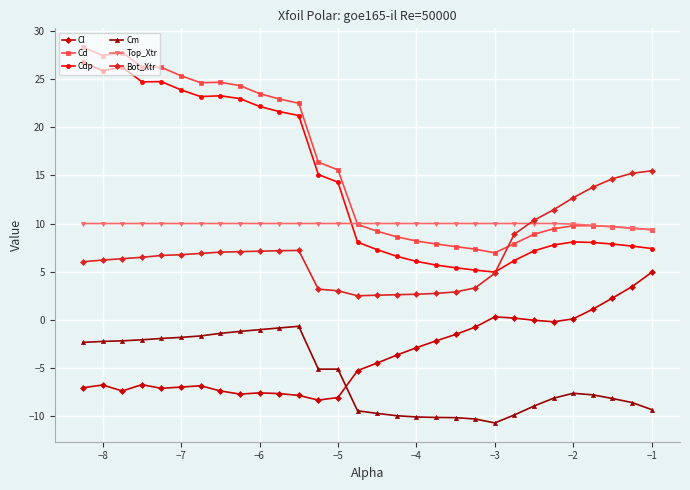

What is the maximum value for Cd?

28.3